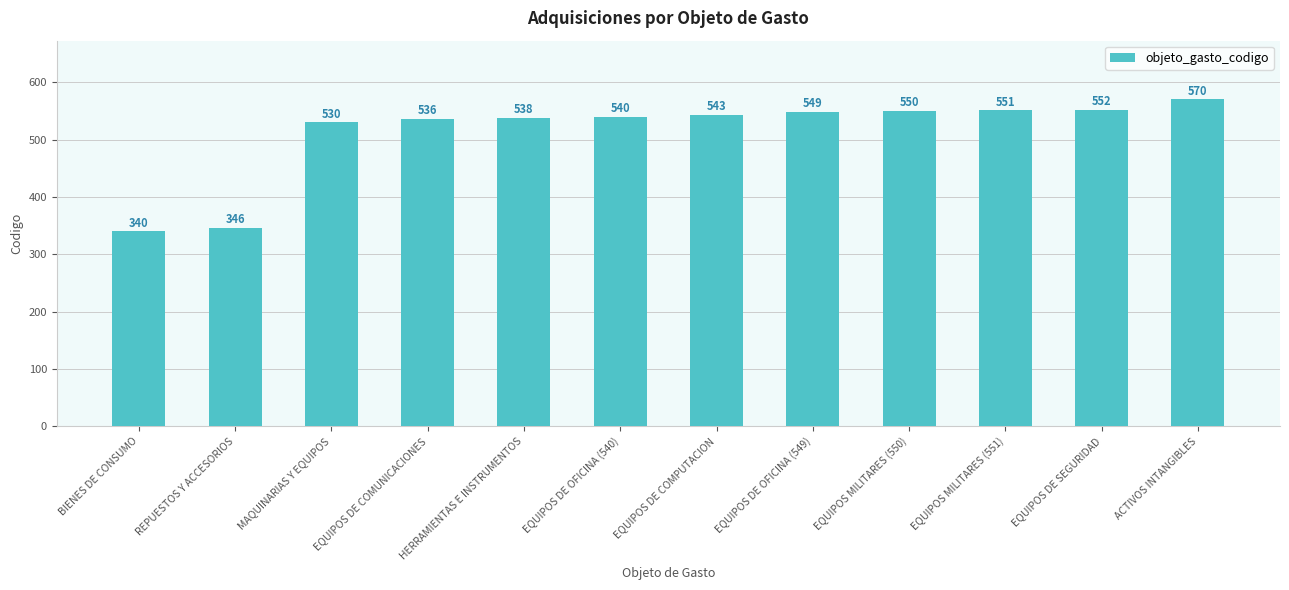

Approximately how many times larger is the value at BIENES DE CONSUMO compared to EQUIPOS DE OFICINA (549)?

0.6